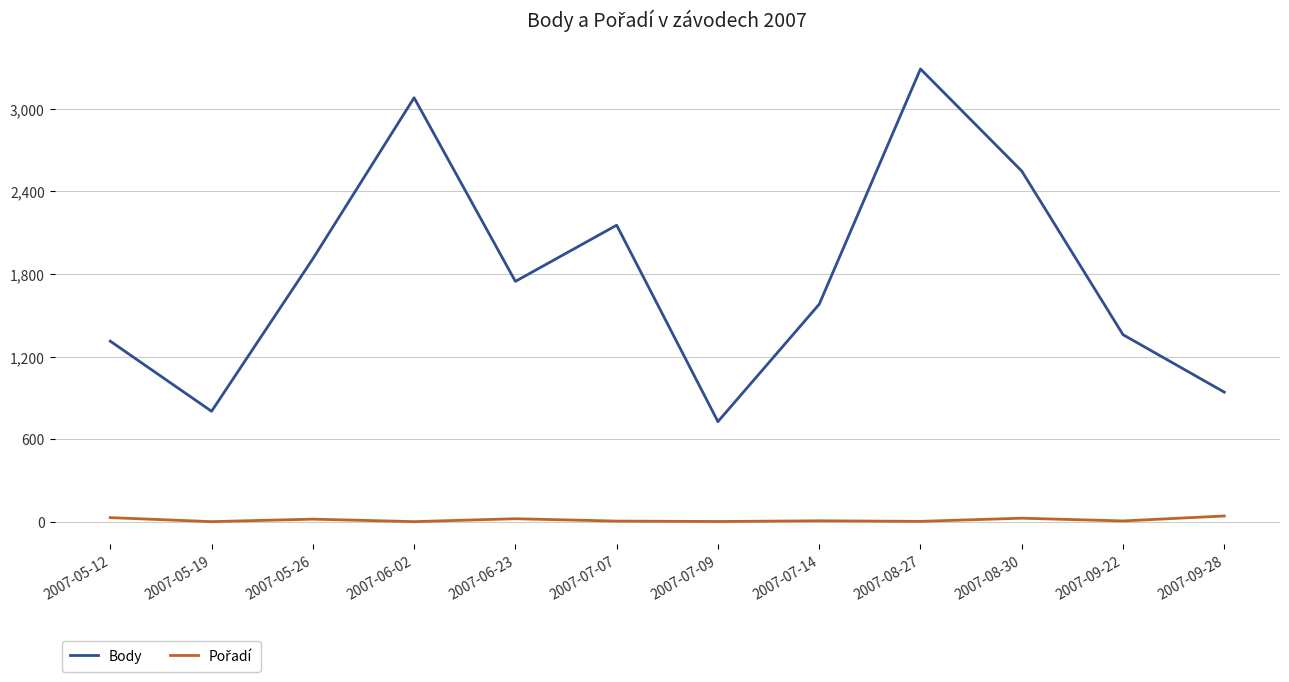

At which category is the sum across all series the highest?

2007-08-27